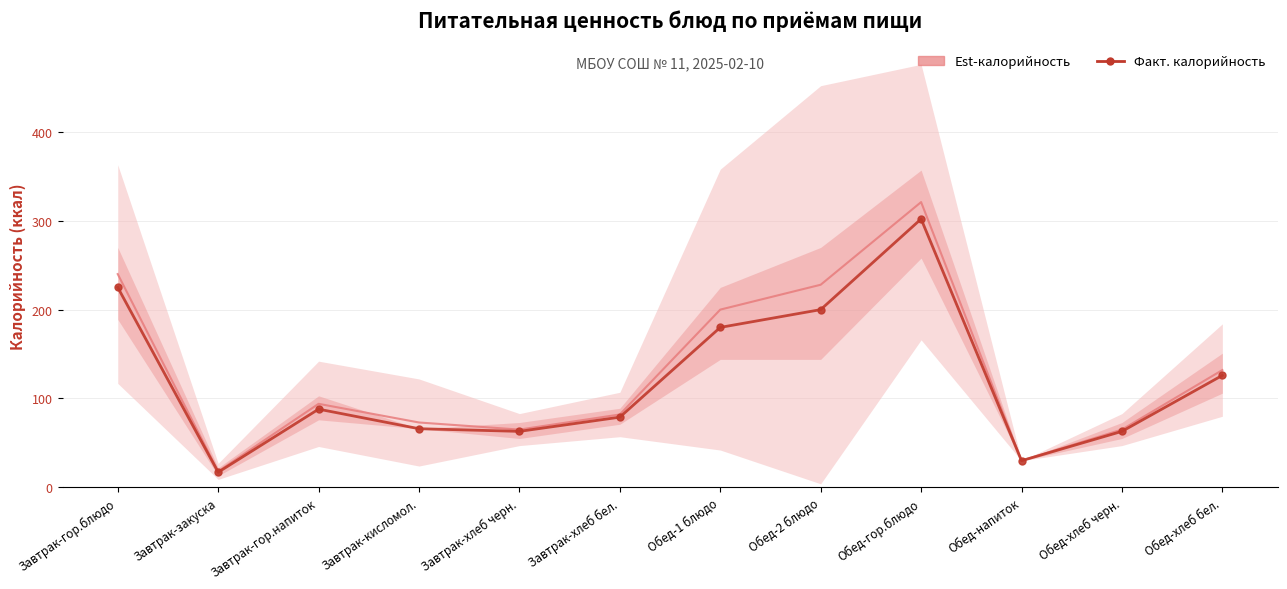

What is the difference between the second highest and minimum values in the Факт. калорийность series?

208